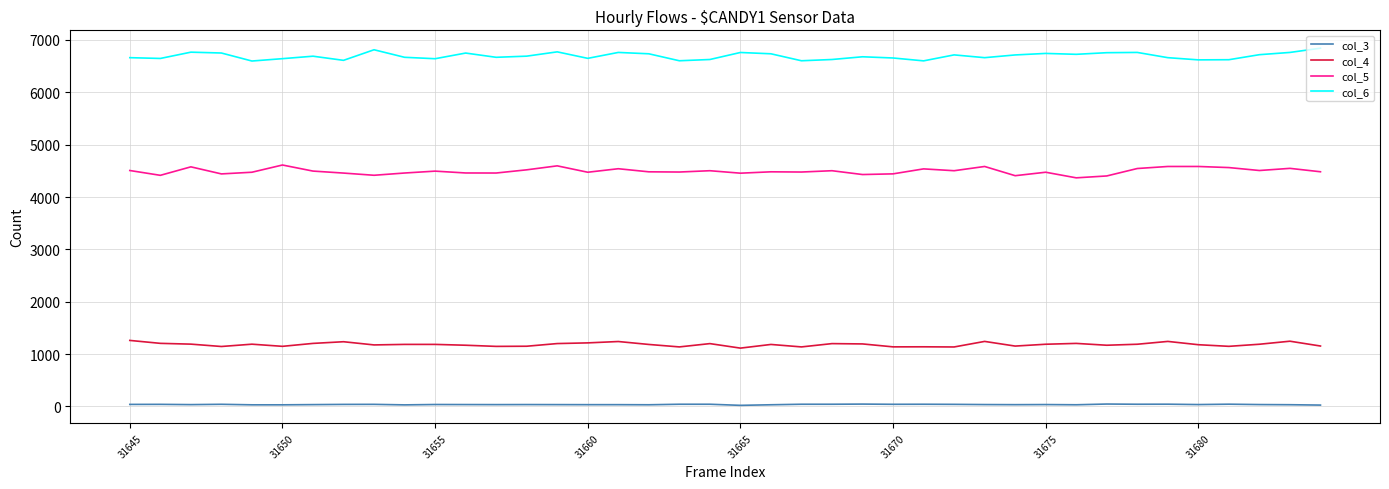

True or false: col_6 and col_4 intersect in this chart.

False